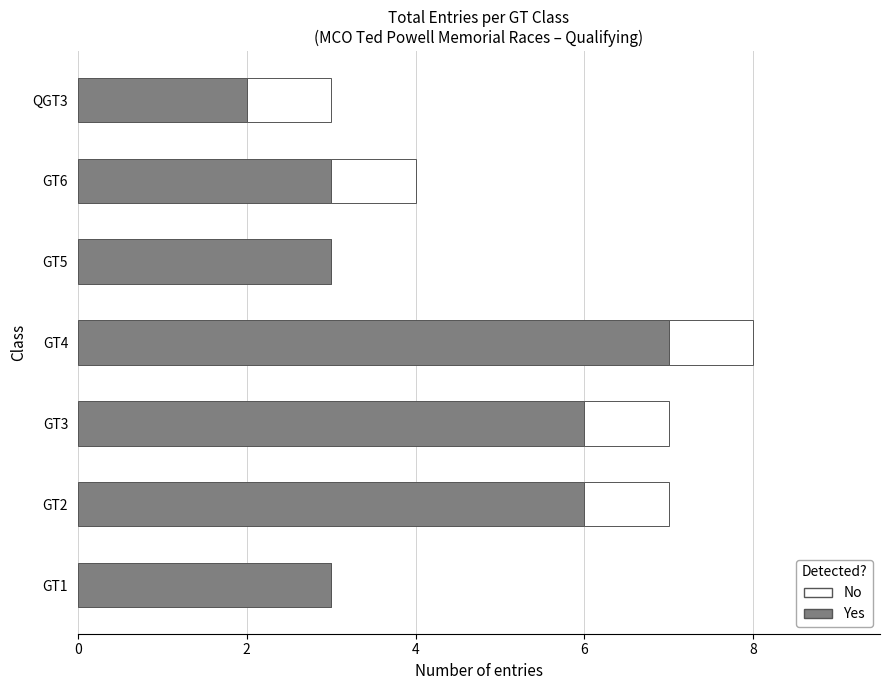

What is the sum of all Yes values?

30